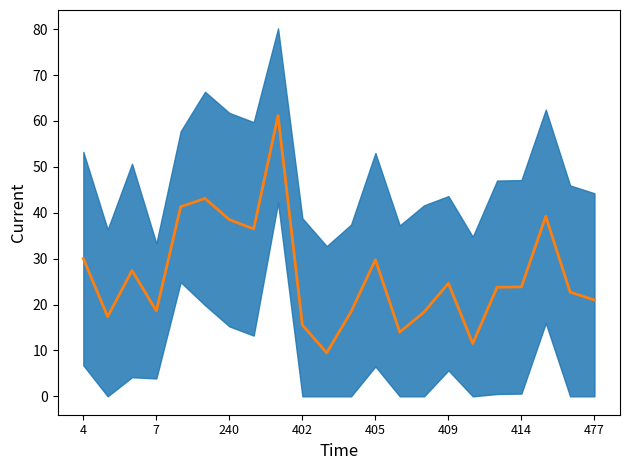

Between 19 and 13, which is larger?

19